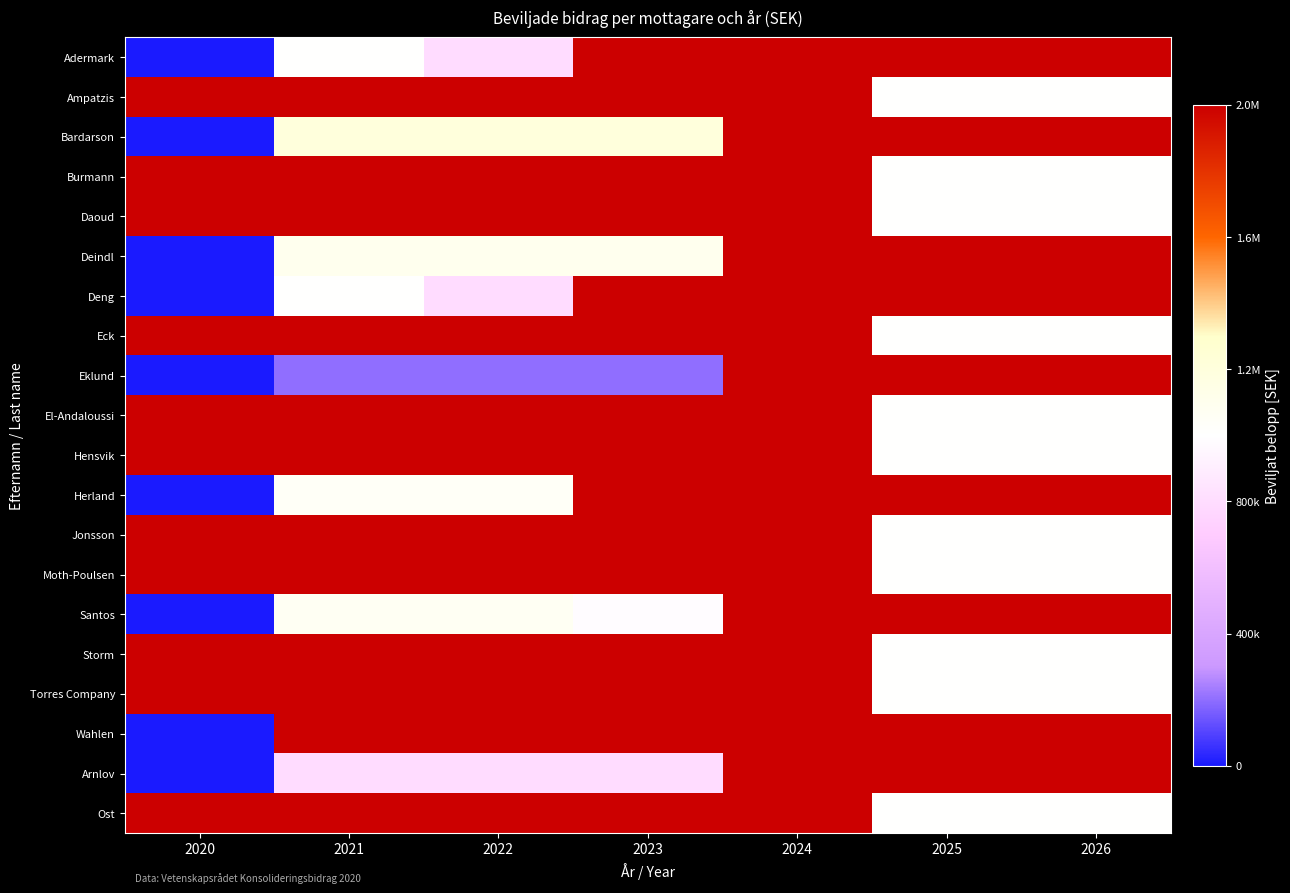

Rank the series by their maximum value, from lowest to highest.

Adermark, Ampatzis, Bardarson, Burmann, Daoud, Deindl, Deng, Eck, Eklund, El-Andaloussi, Hensvik, Herland, Jonsson, Moth-Poulsen, Santos, Storm, Torres Company, Wahlen, Arnlov, Ost